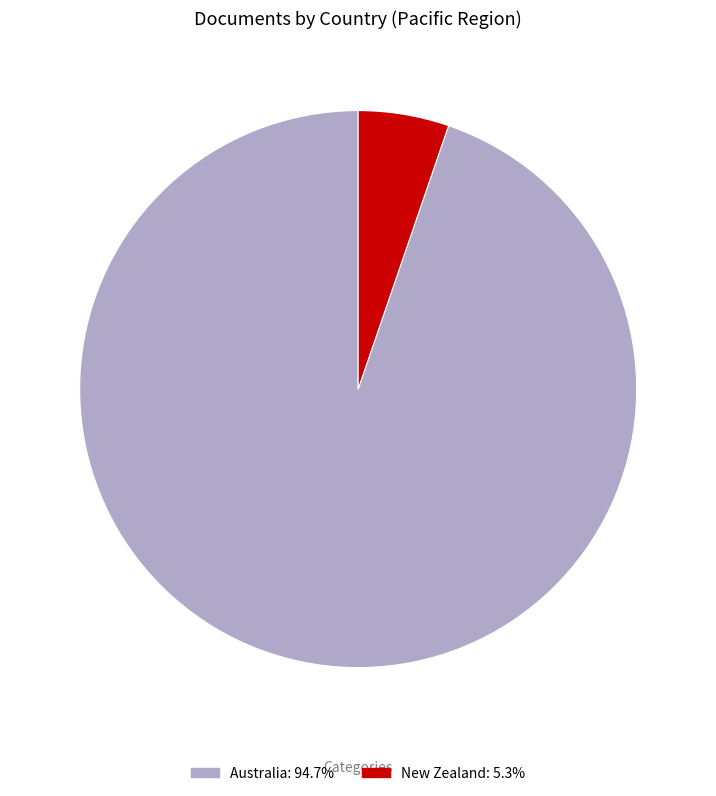

Rank the categories by value from lowest to highest.

New Zealand, Australia